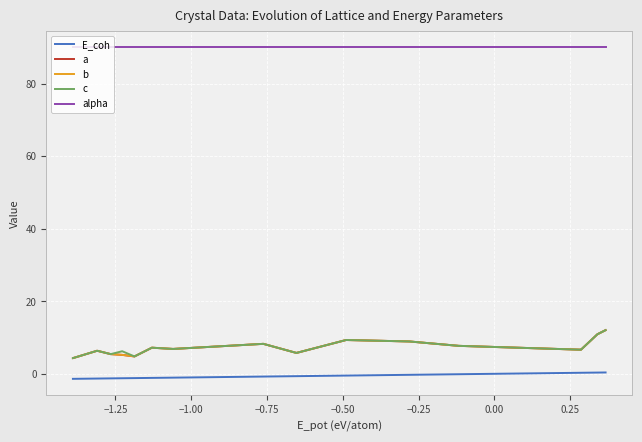

What is the difference between the maximum and second lowest values in the b series?

7.7